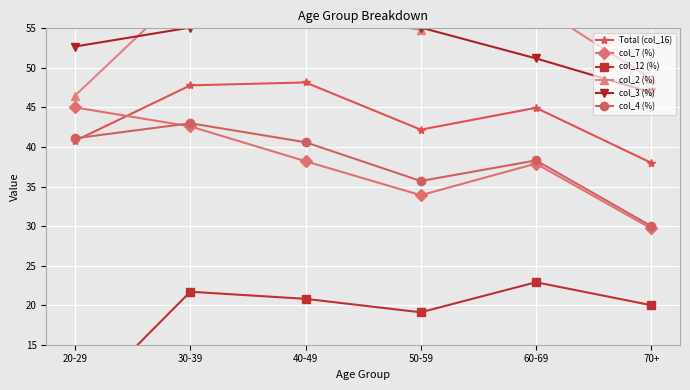

True or false: col_2 (%) and col_12 (%) intersect in this chart.

False